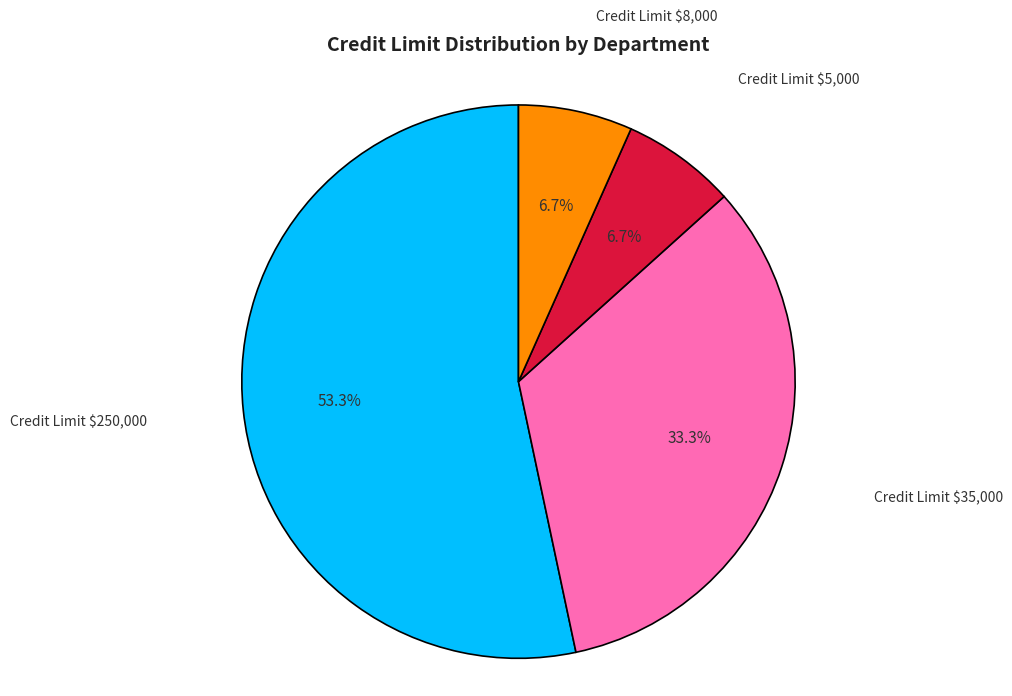

Does any single category account for the majority?

Yes